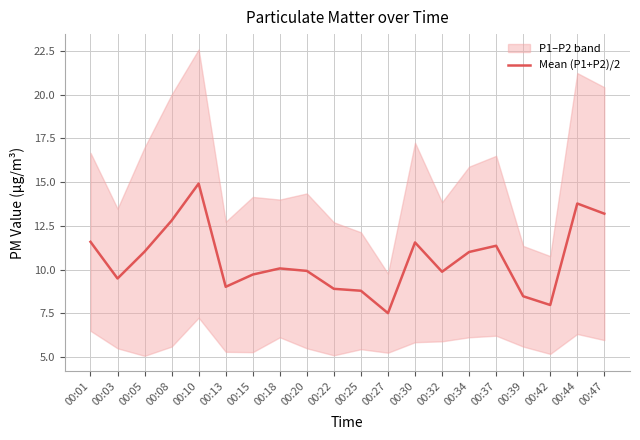

What is the value of the 17th point from the left?

8.5